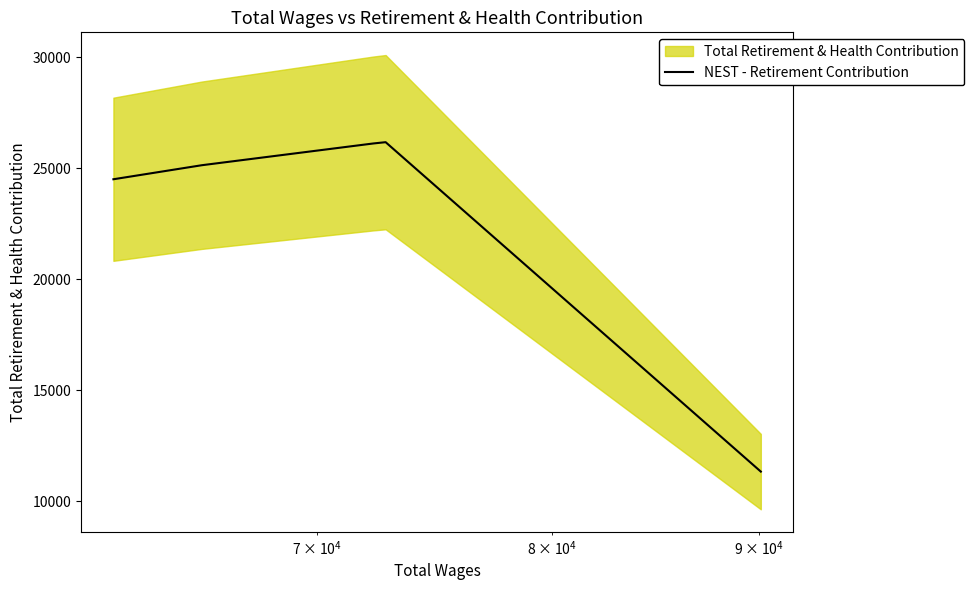

What is the smallest value displayed?

11333